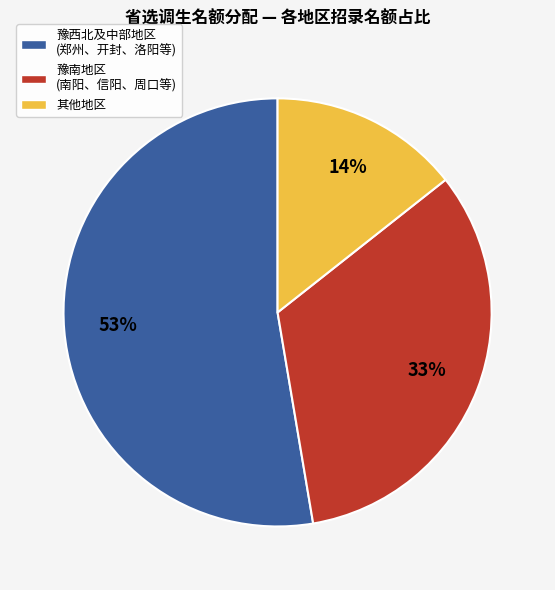

To the nearest percent, what percentage of the pie is 豫南地区 (南阳、信阳、周口等)?

33%